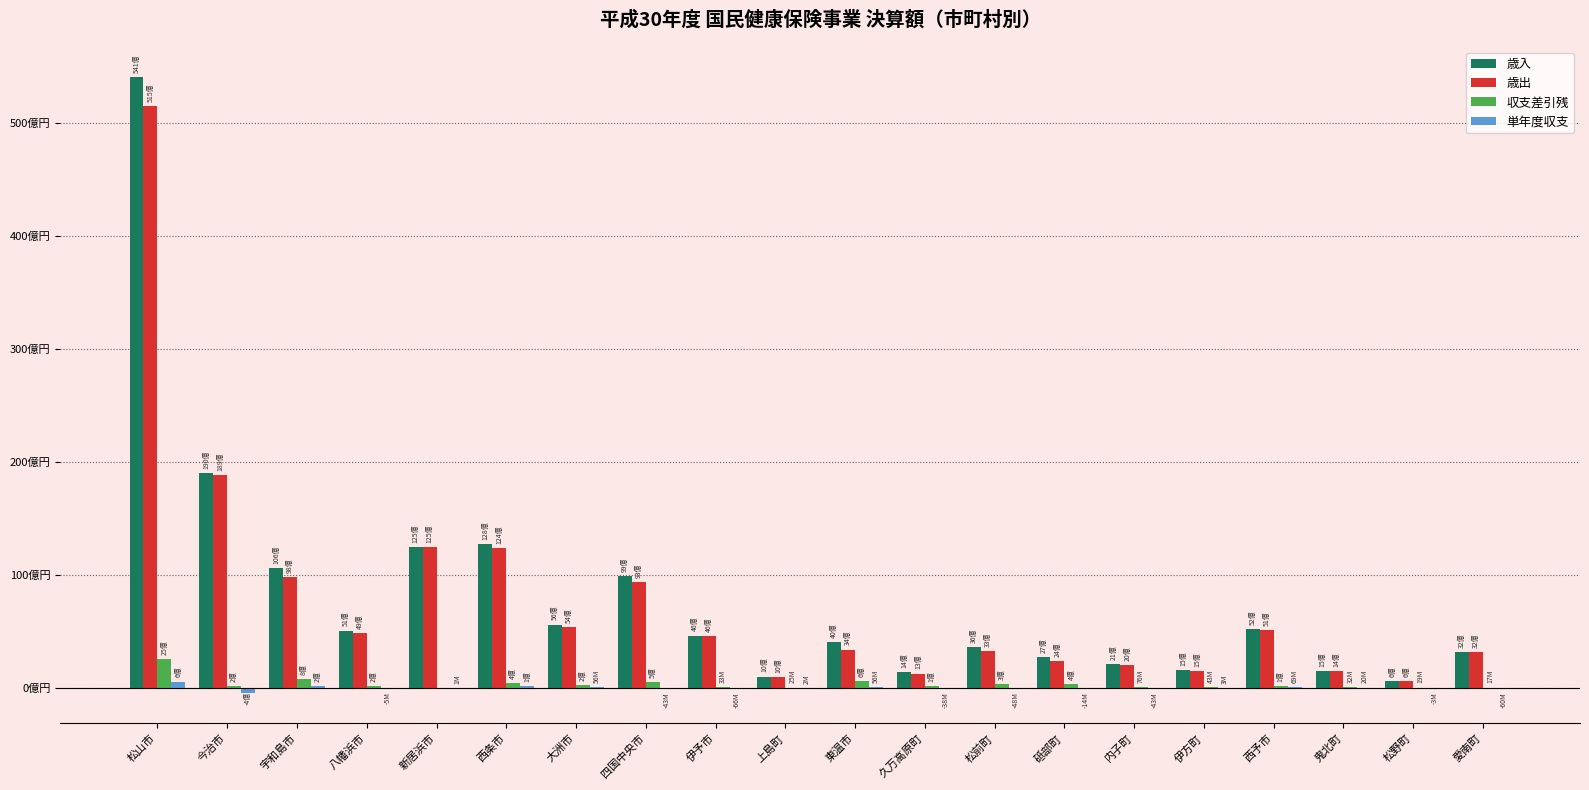

Are the bars grouped side by side (vs. stacked)?

Yes